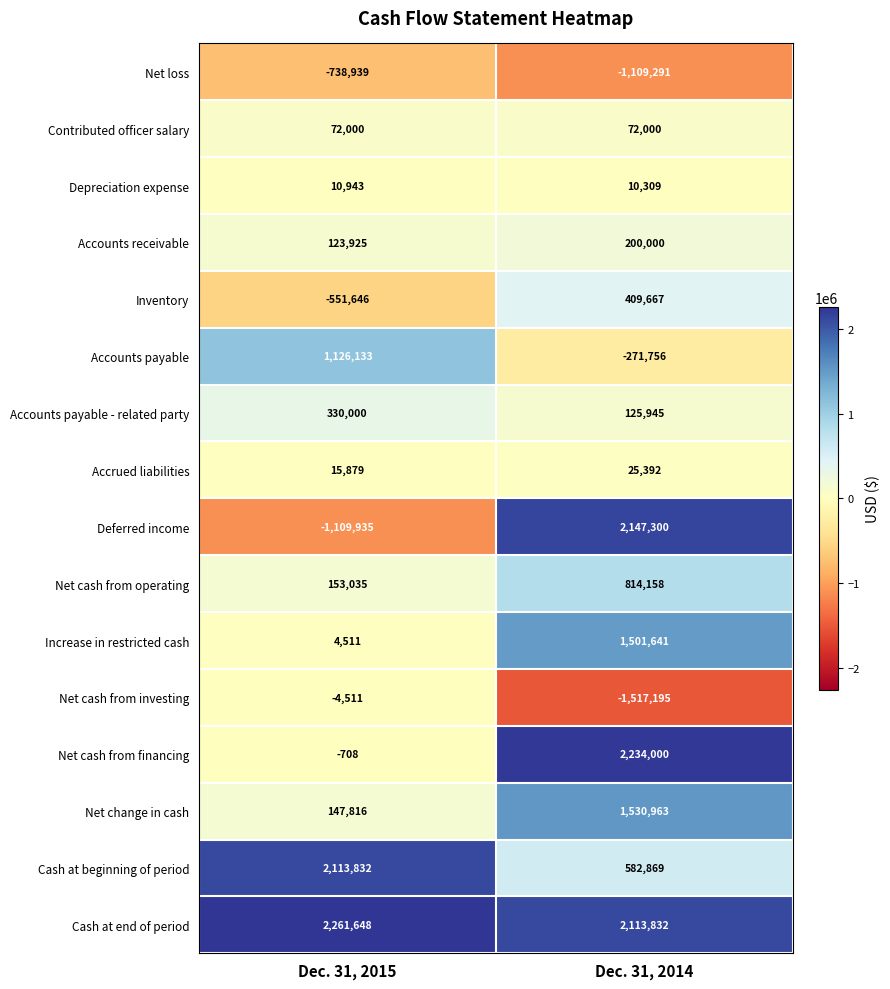

What is the lowest value of the Accounts payable - related party series?

125945